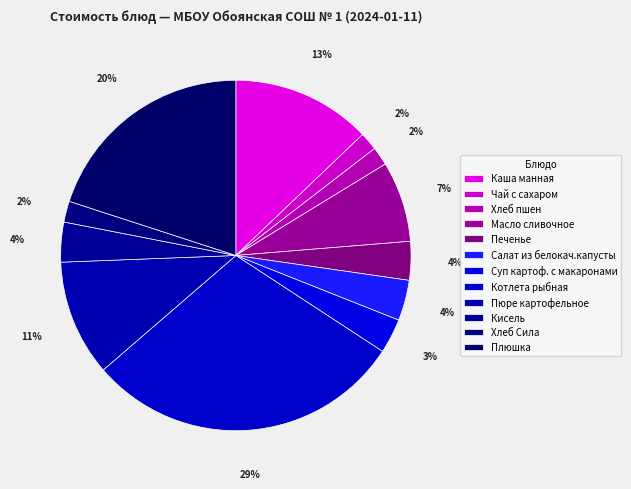

Which category has the biggest portion of the pie?

Котлета рыбная